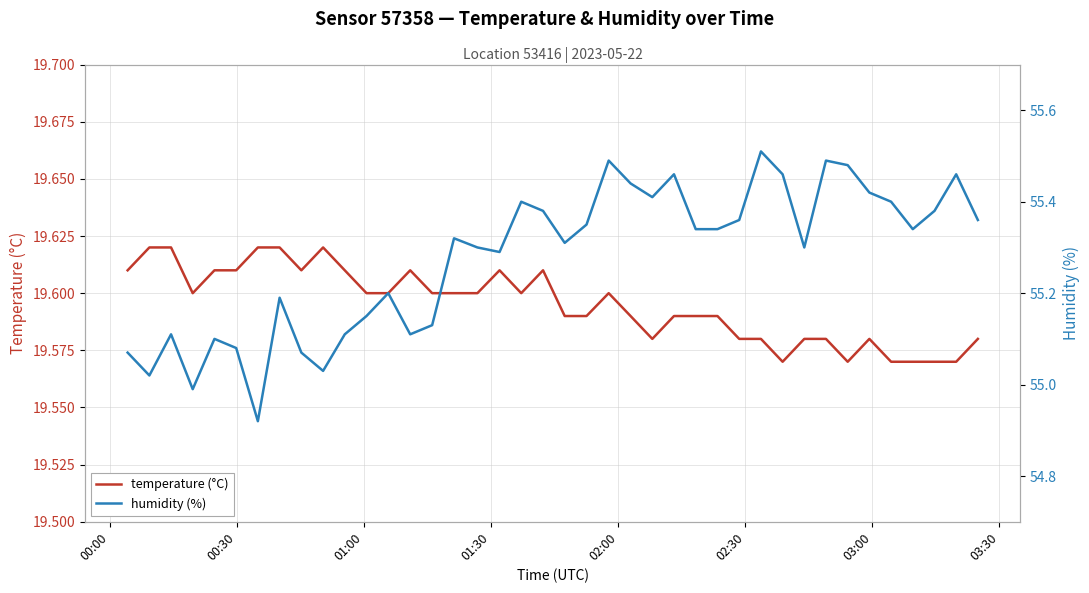

Which series has the largest total across all categories?

humidity (%)